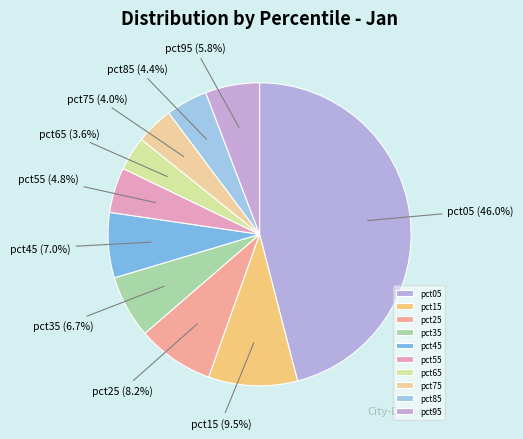

Between pct35 and pct65, which is larger?

pct35